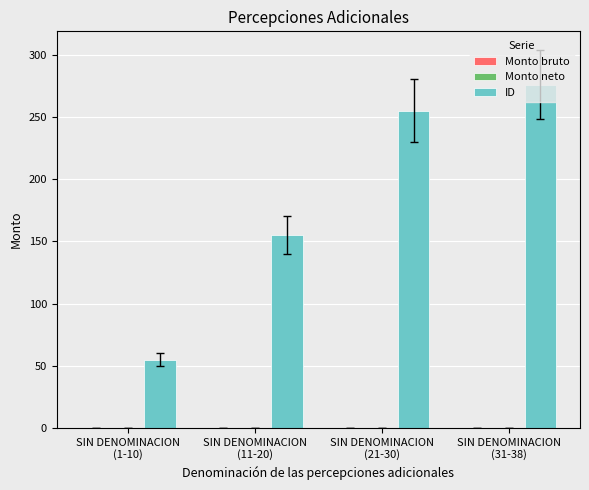

What position from the right is SIN DENOMINACION
(21-30)?

2